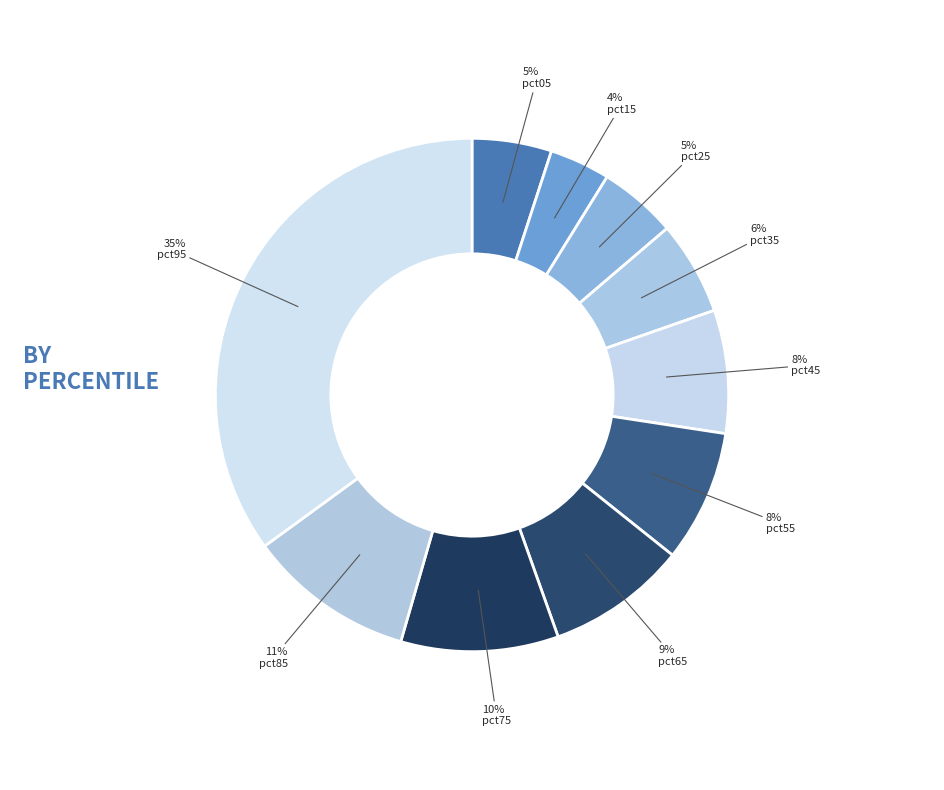

Is pct55 the majority of the pie?

No